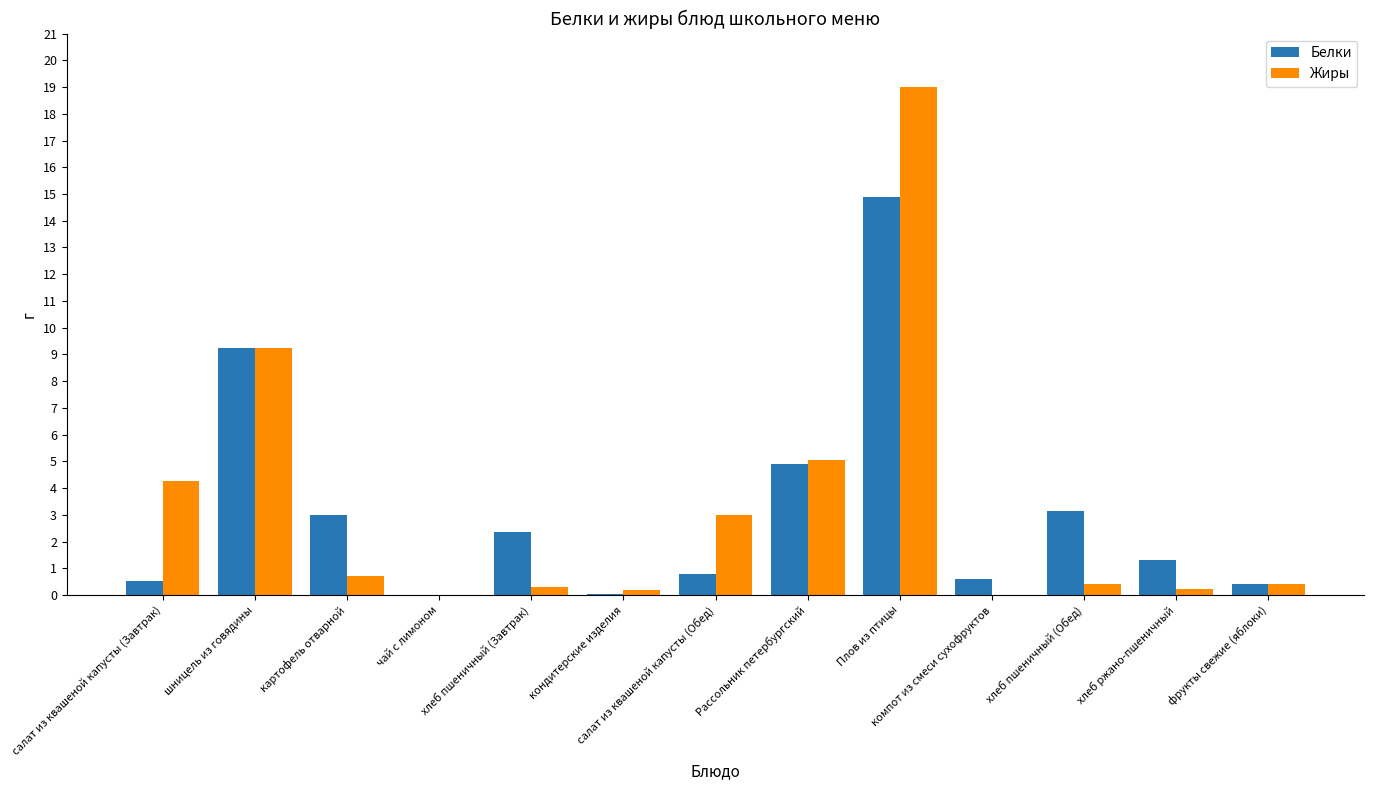

Are the bars grouped side by side (vs. stacked)?

Yes